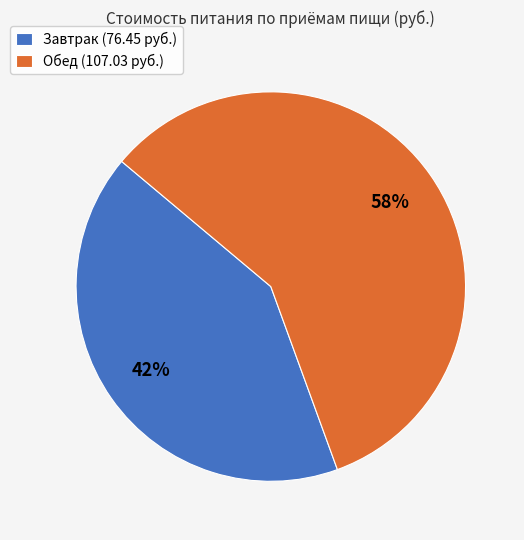

To the nearest percent, what percentage of the pie is Обед?

58%